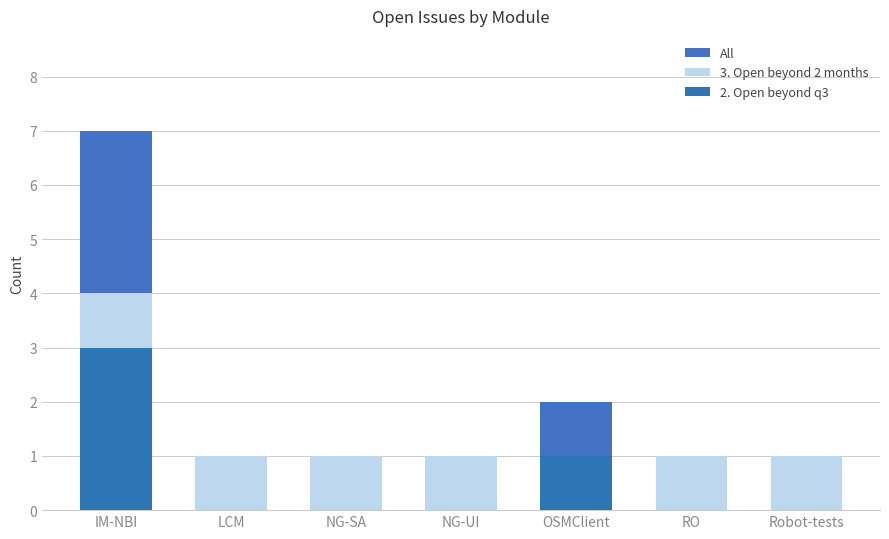

How many positive values does the 2. Open beyond q3 series have?

2